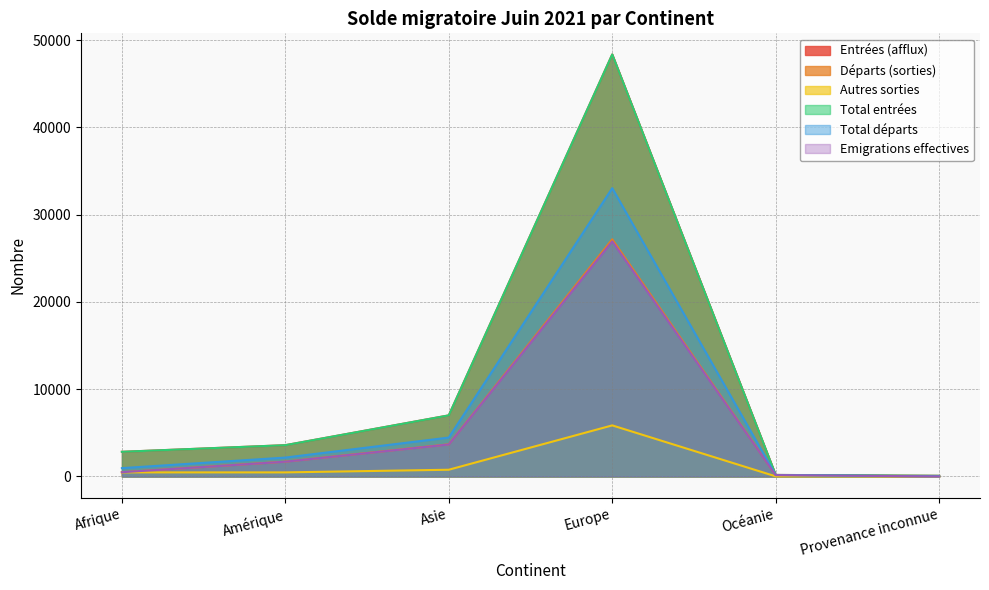

At Afrique, list the series in order from largest to smallest.

Entrées (afflux), Total entrées, Total départs, Départs (sorties), Emigrations effectives, Autres sorties